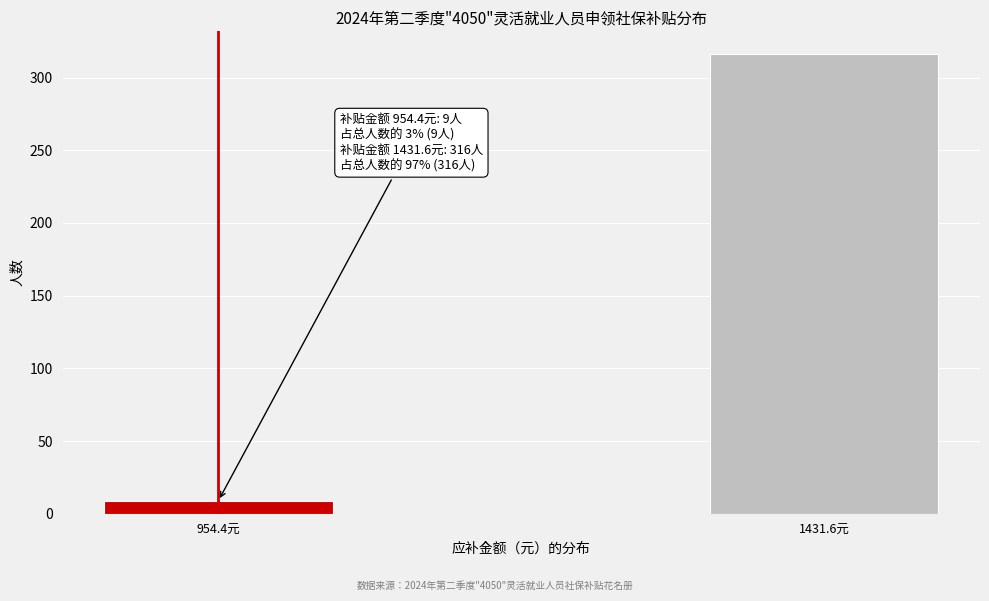

Reading left to right, what are all the values shown in this chart?

954.4元=9	1431.6元=316